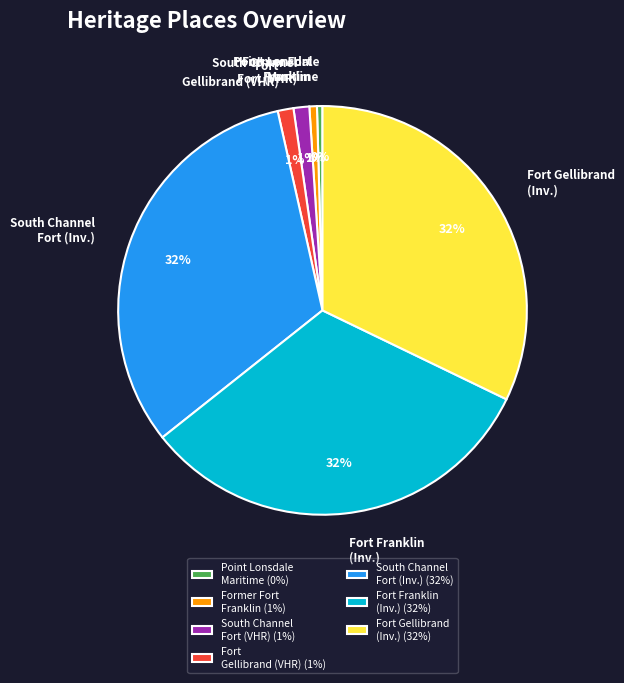

Is there any slice that represents more than half of the pie?

No